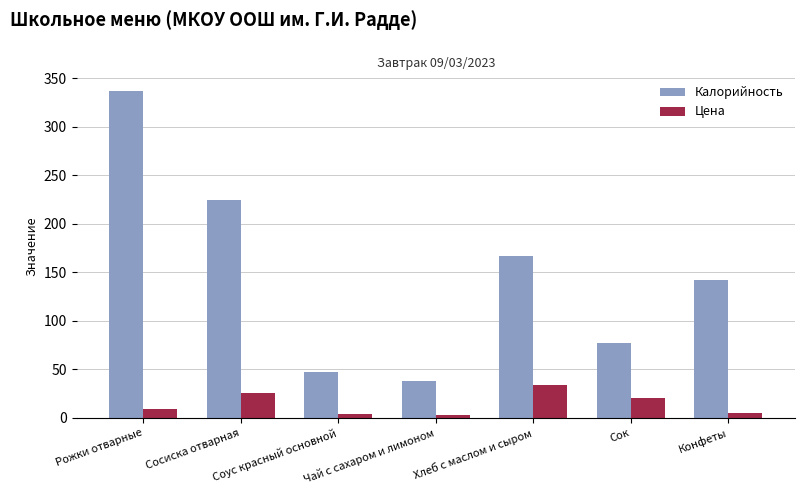

Between Соус красный основной and Сок, which series saw the biggest shift?

Калорийность